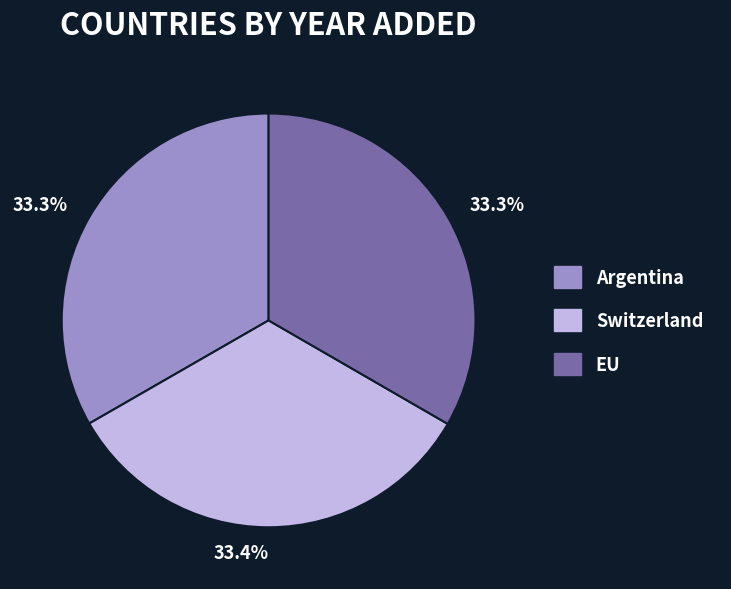

Is there any slice that represents more than half of the pie?

No